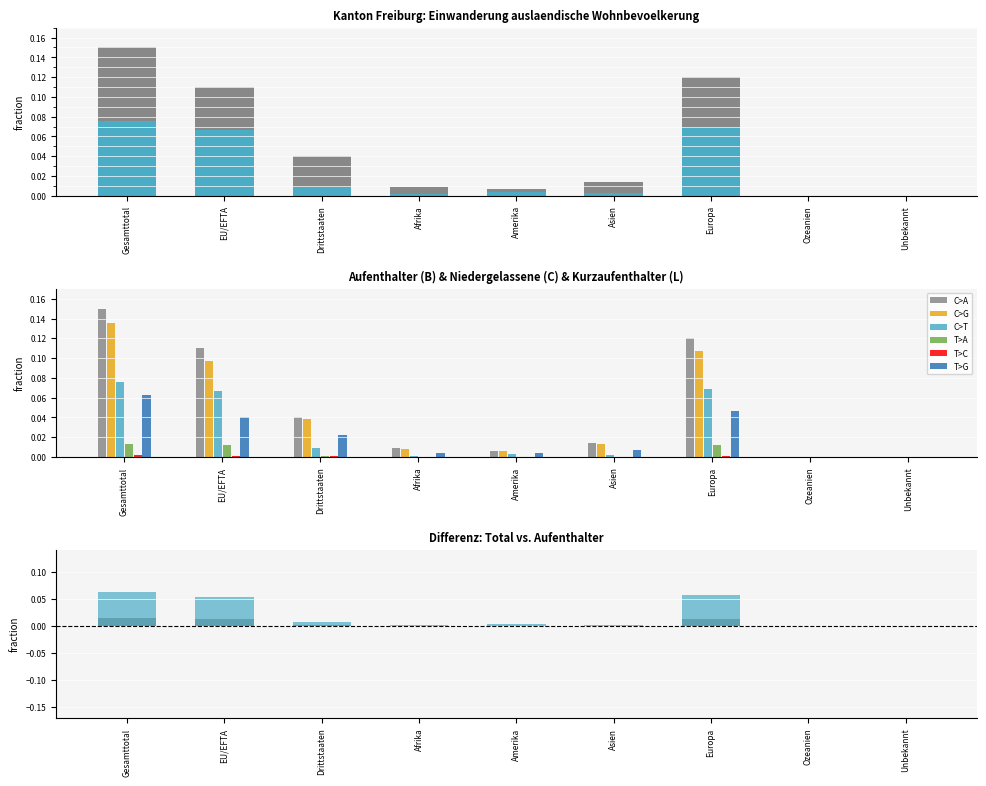

What position from the right is Amerika?

5